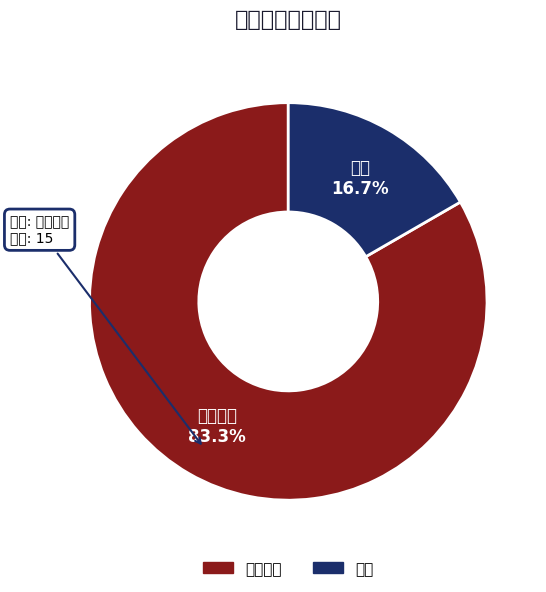

To the nearest percent, what portion does 管理 represent?

17%